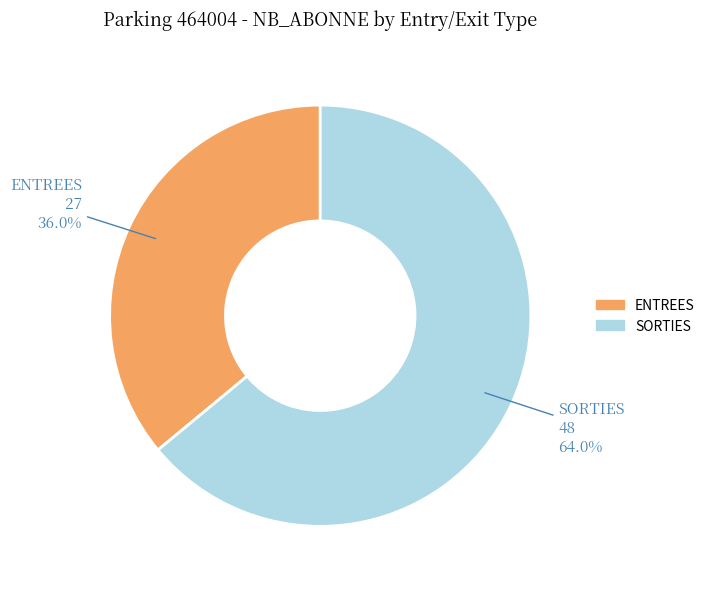

What is the smallest slice in the pie chart?

ENTREES